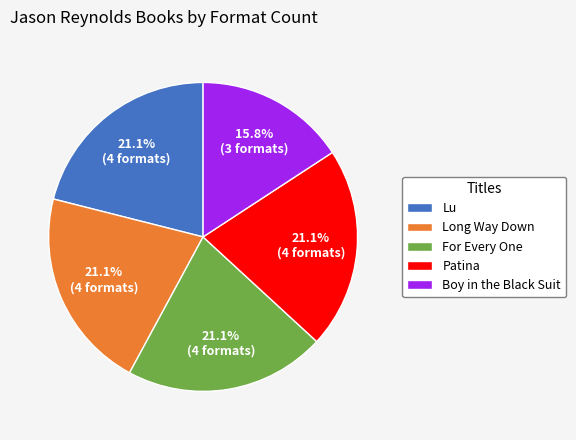

How much of the chart is everything except For Every One?

78.9%